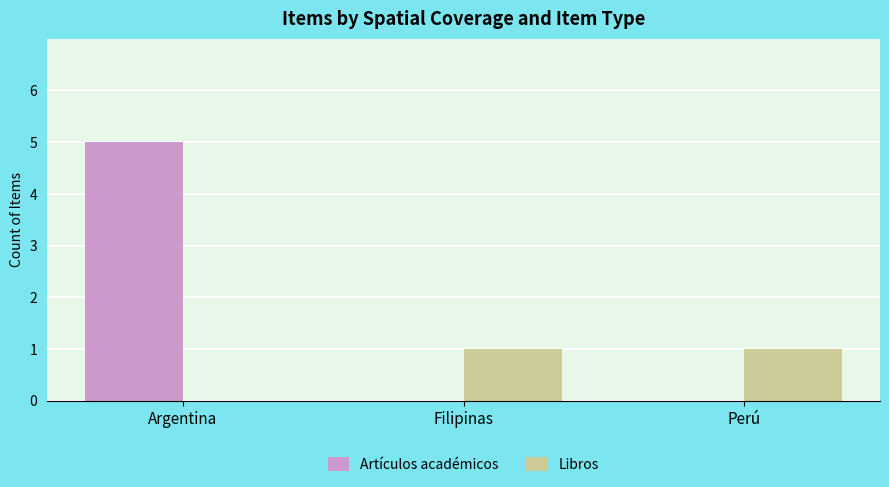

What is the maximum value for Artículos académicos?

5